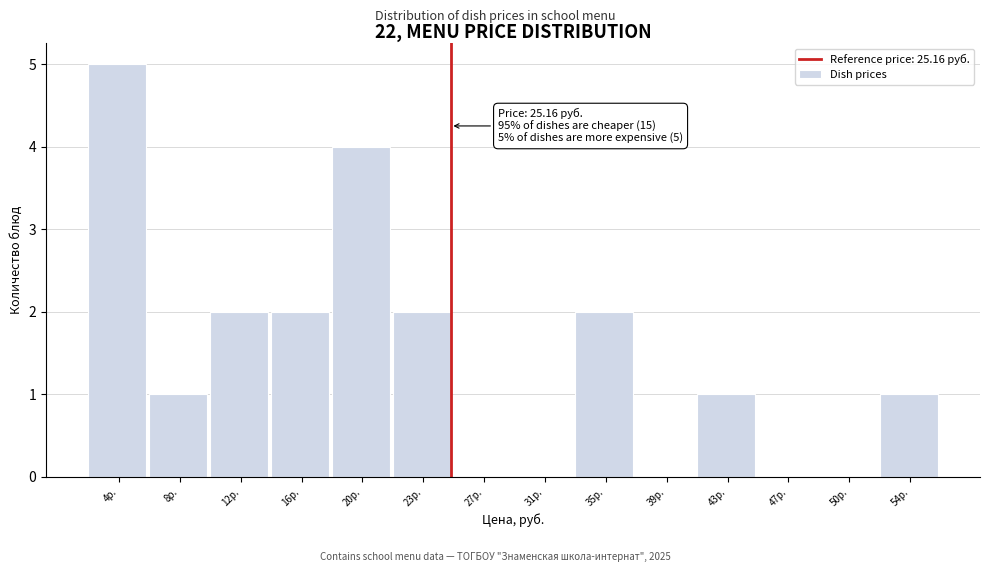

Which range on the x-axis has the tallest bar?

2.5 to 6.0